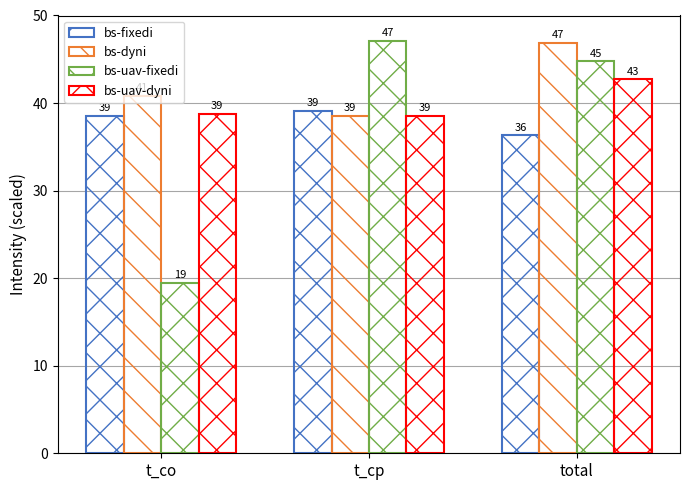

How many groups of bars are there?

3